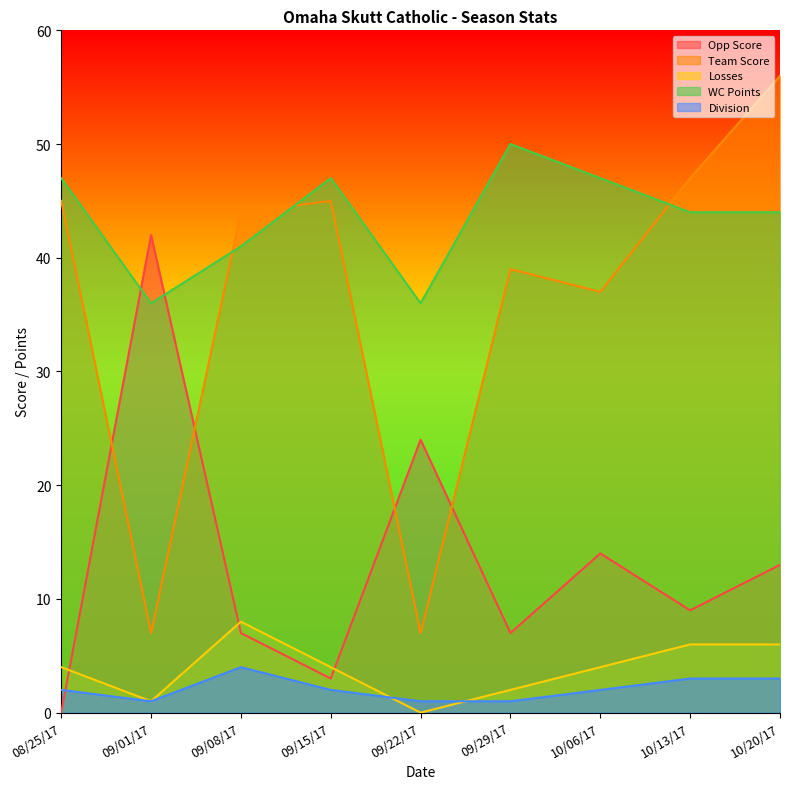

Is the value of Losses at 09/29/17 greater than the value of Team Score at 10/06/17?

No